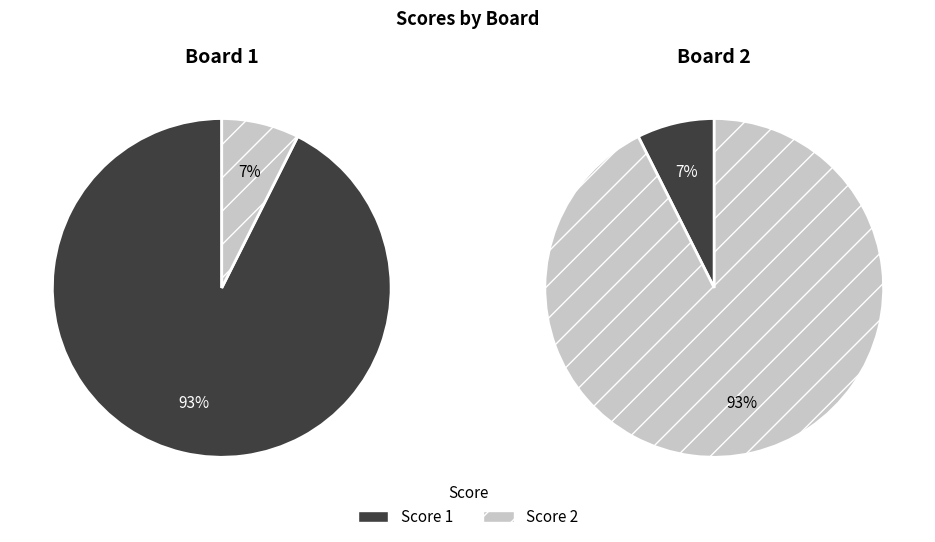

Is there any slice that represents more than half of the pie?

Yes